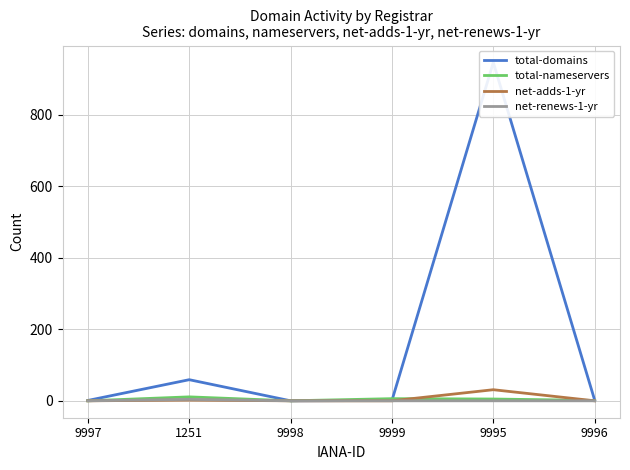

What is the label of the 2nd point from the left?

1251